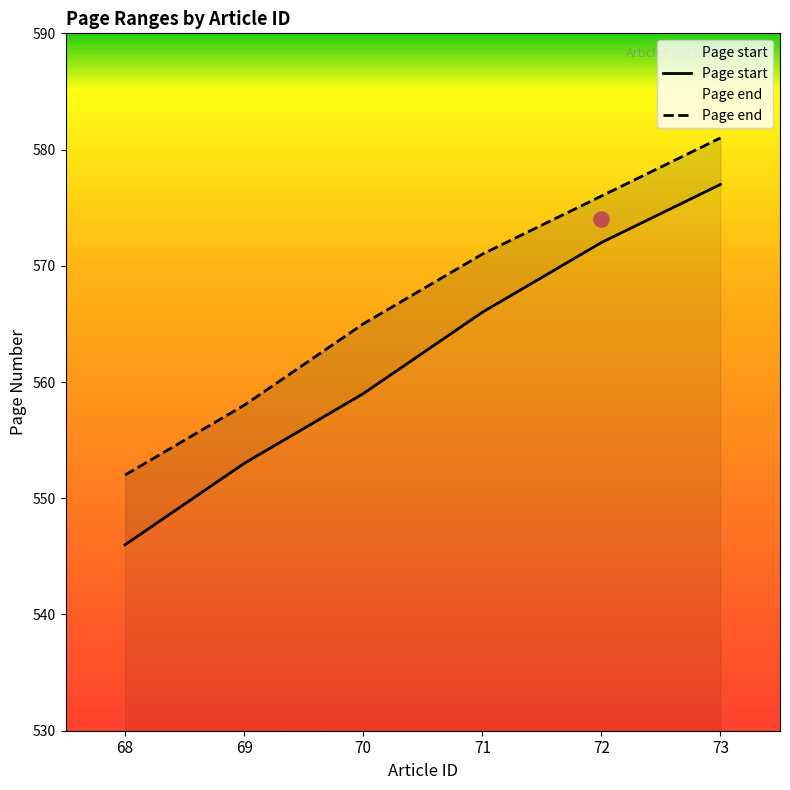

Which series reaches the maximum Y coordinate?

Page end